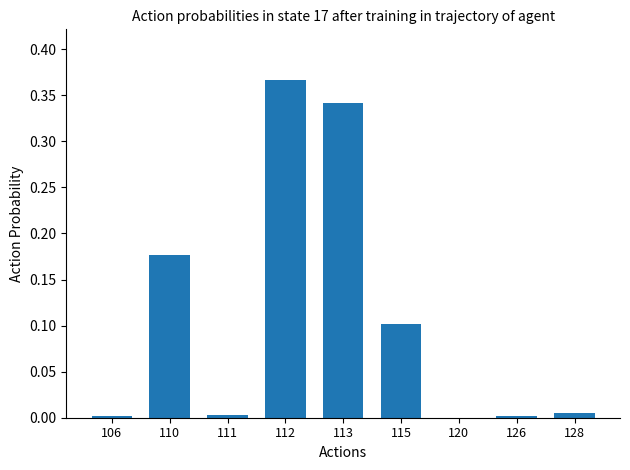

The chart shows a value of 0.1 at 115. True or false?

True